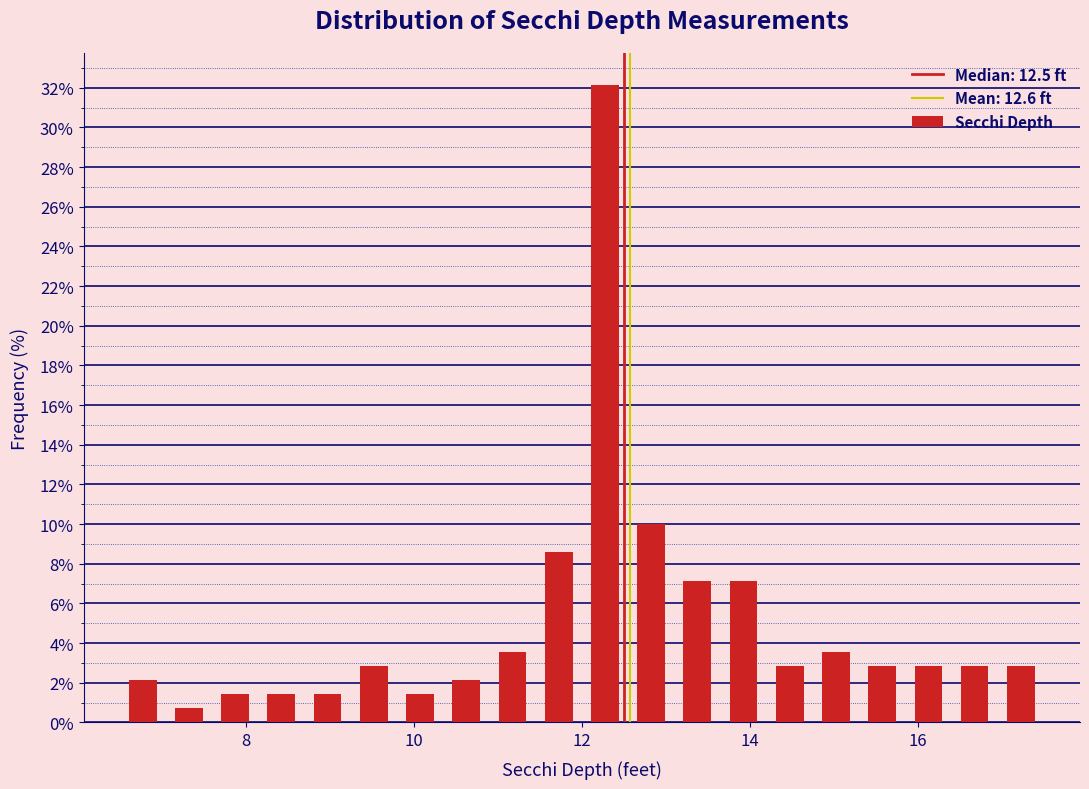

Around what value on the x-axis is the tallest bar? Give the approximate position of its centre, as read against the axis.

12.2